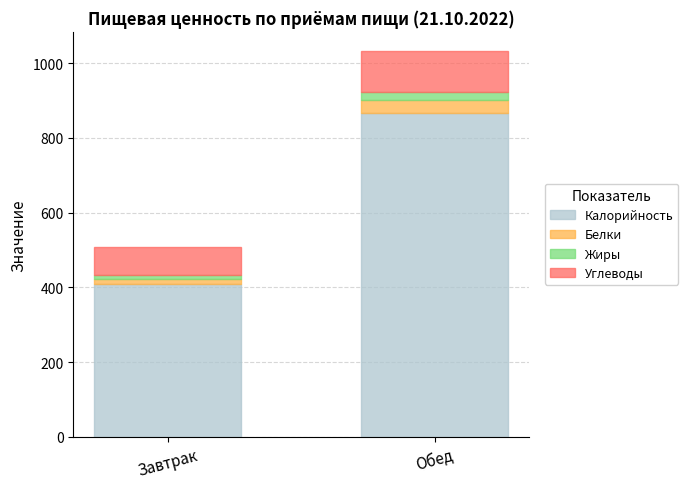

How many series are shown in this chart?

4